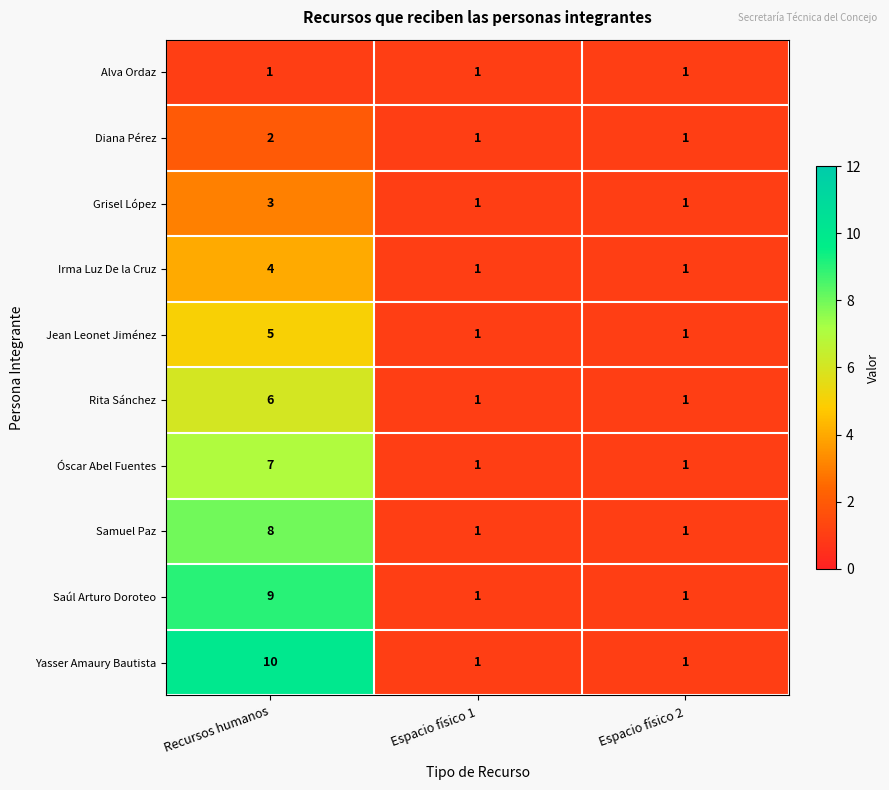

Reading left to right, list all the values displayed in this chart.

Alva Ordaz: 1	1	1
Diana Pérez: 2	1	1
Grisel López: 3	1	1
Irma Luz De la Cruz: 4	1	1
Jean Leonet Jiménez: 5	1	1
Rita Sánchez: 6	1	1
Óscar Abel Fuentes: 7	1	1
Samuel Paz: 8	1	1
Saúl Arturo Doroteo: 9	1	1
Yasser Amaury Bautista: 10	1	1